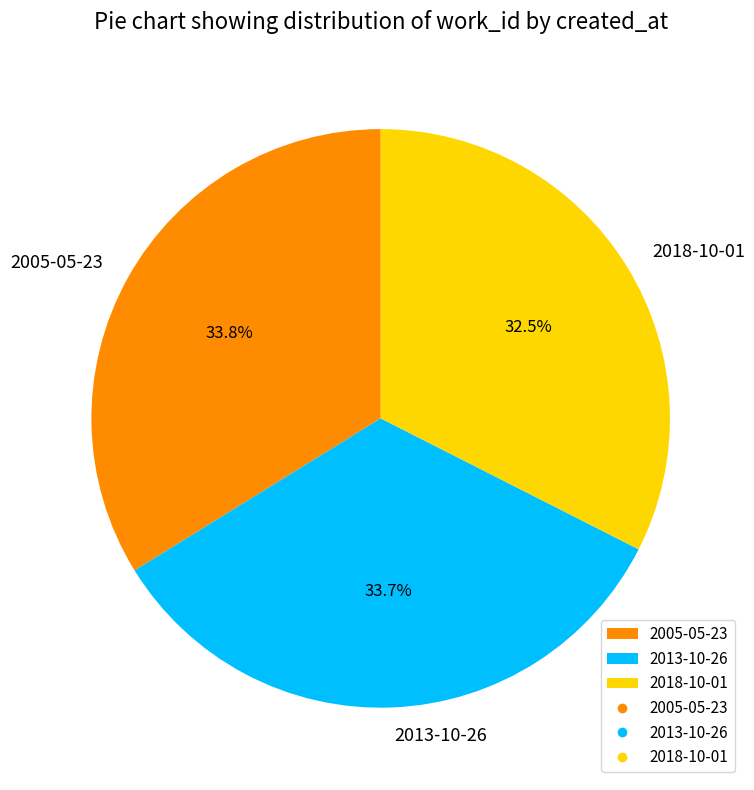

Which has a higher value, 2018-10-01 or 2005-05-23?

2005-05-23